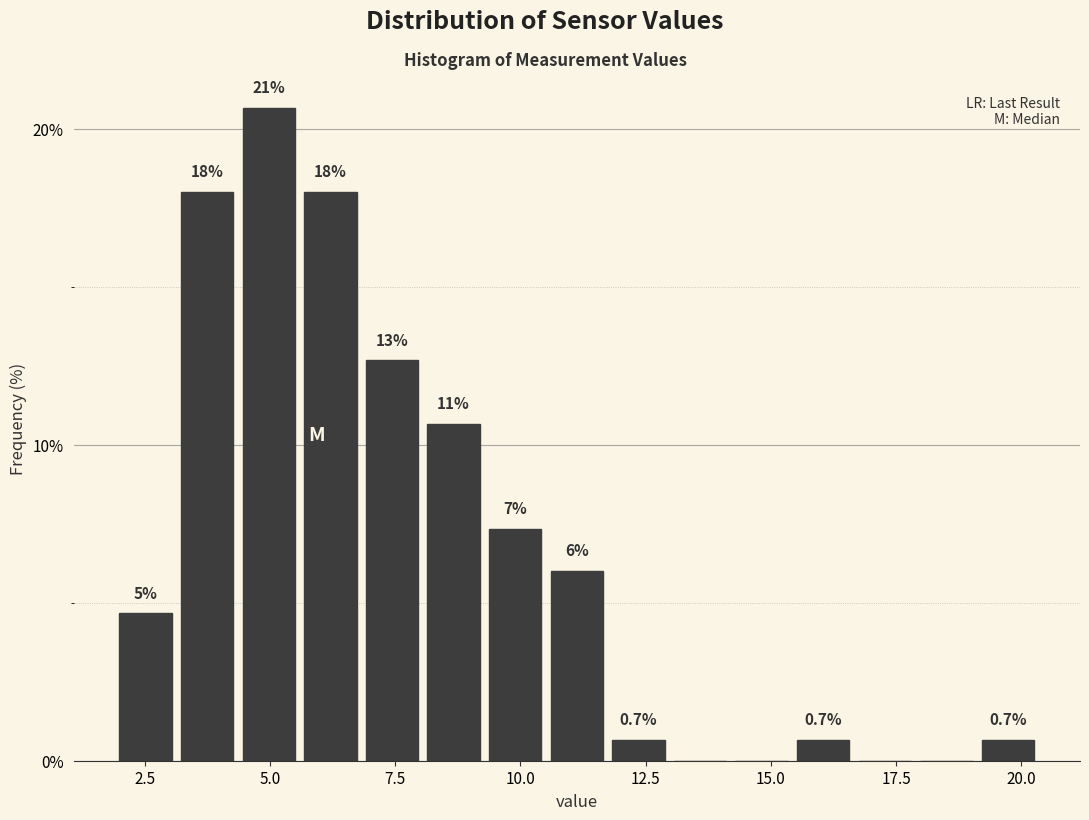

Read against the x-axis, roughly where is the centre of the tallest bar?

5.0